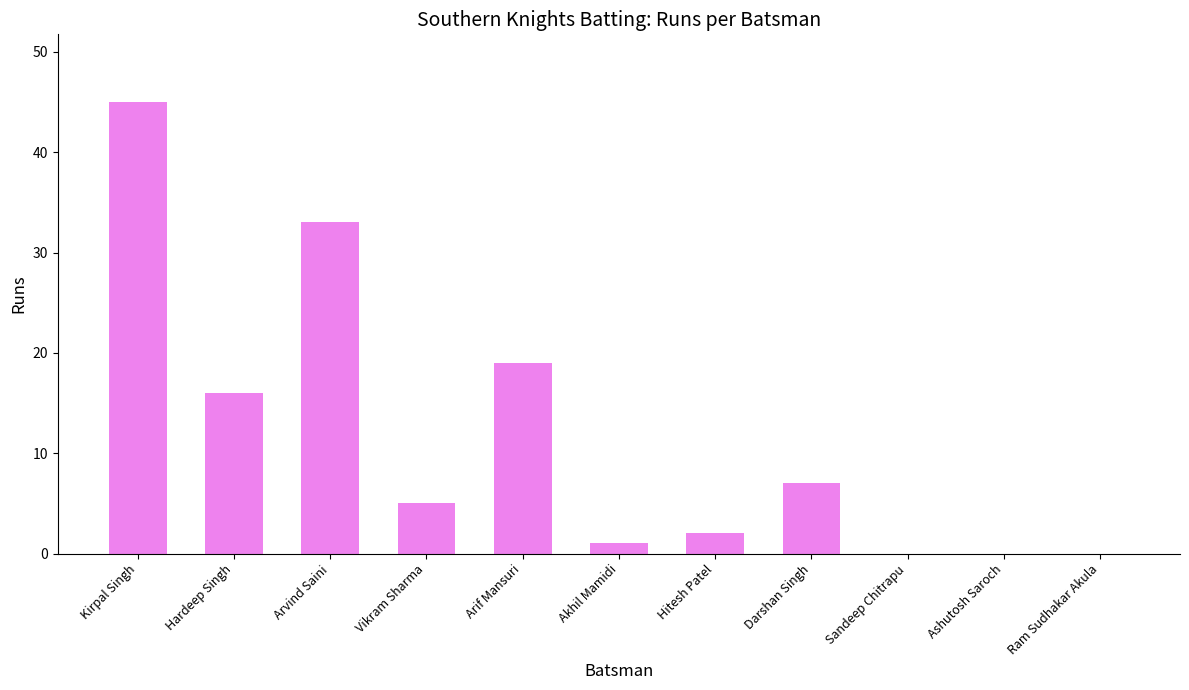

The chart shows a value of 2 at Vikram Sharma. True or false?

False